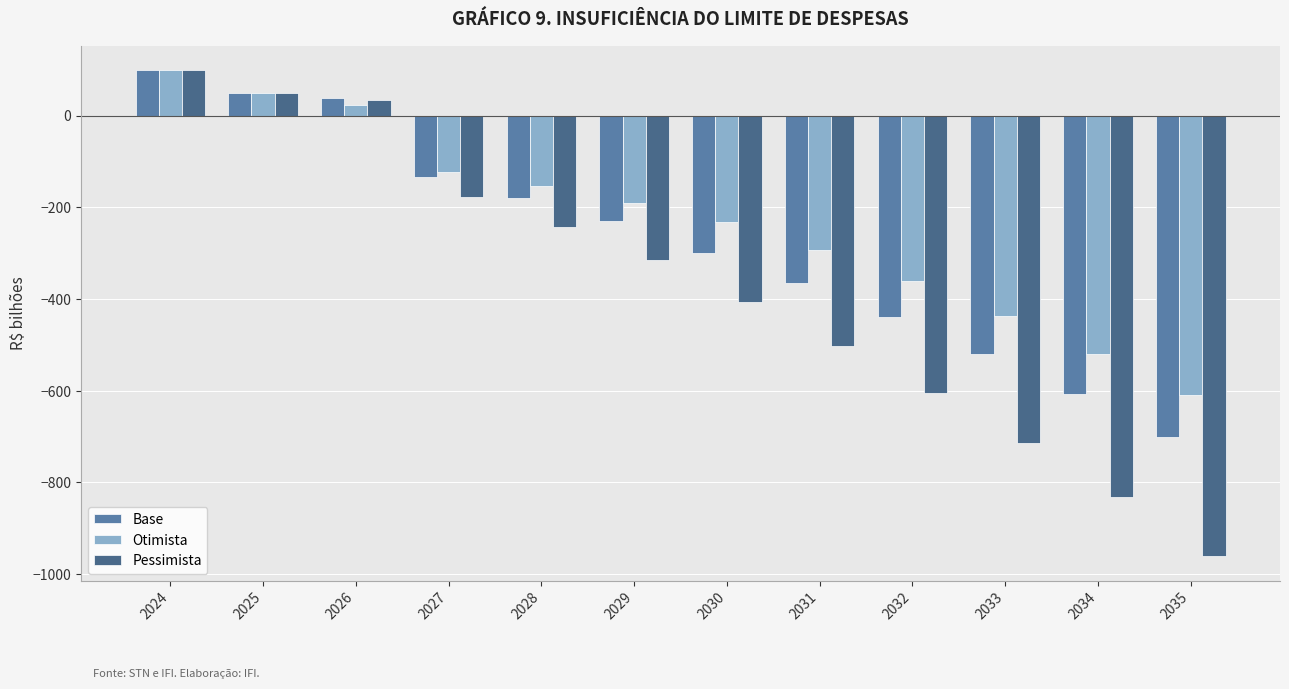

How many groups of bars are there?

12